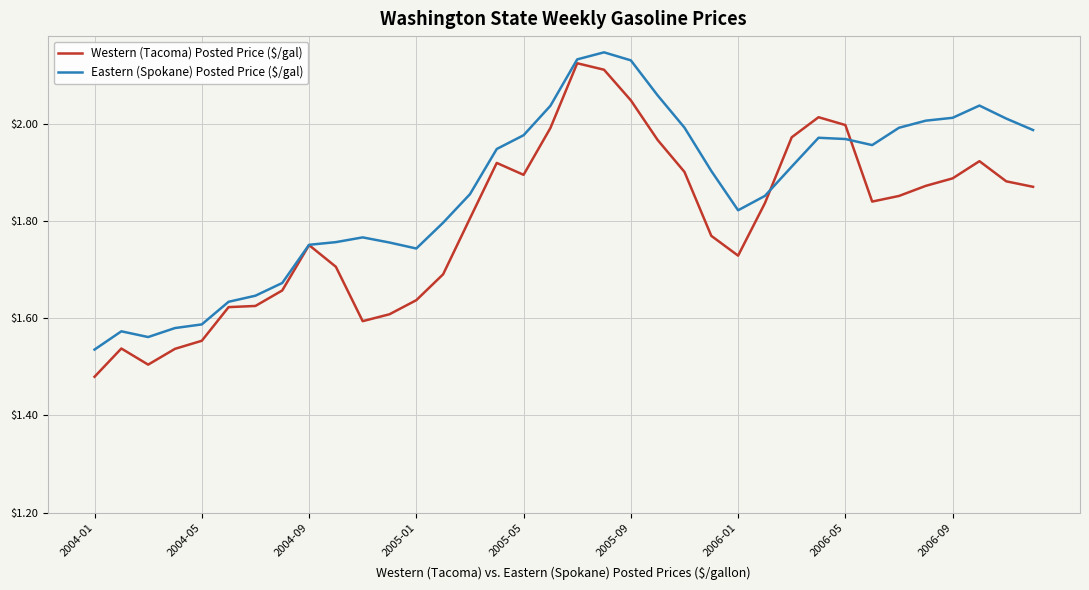

Is this an area chart (filled region under the line)?

No